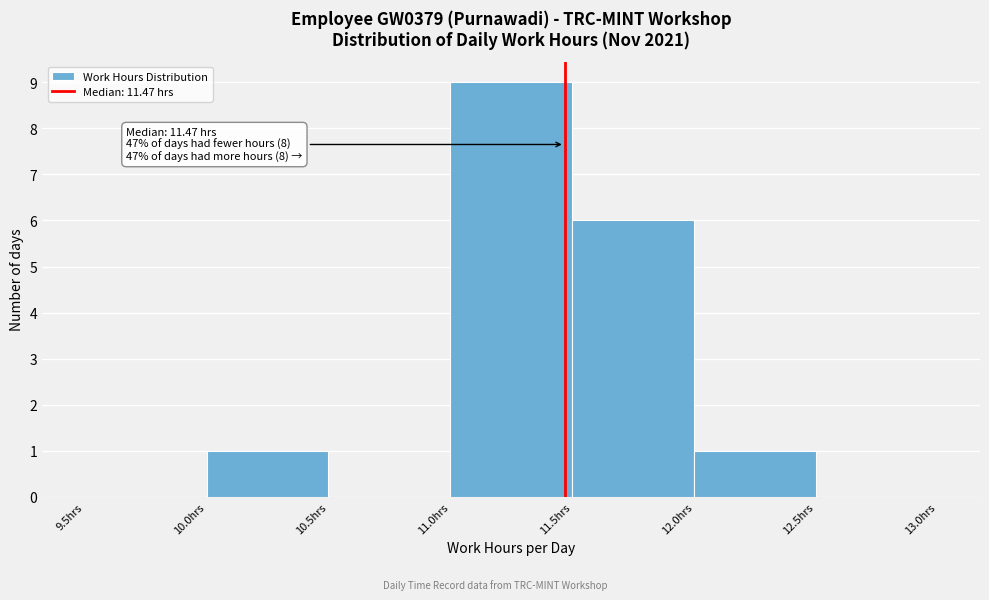

Which range on the x-axis has the tallest bar?

11.0 to 11.5